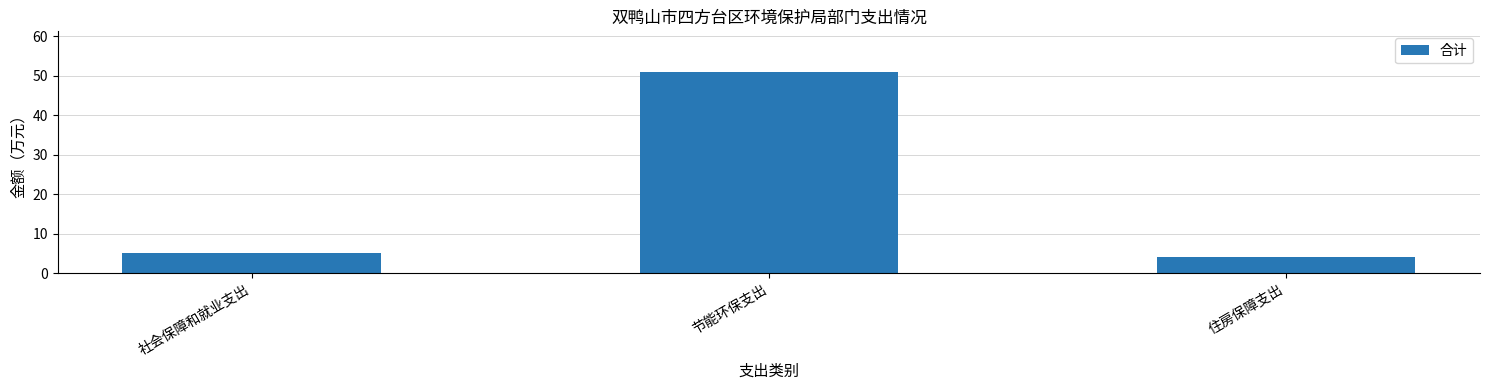

What is the label of the 2nd bar from the right?

节能环保支出